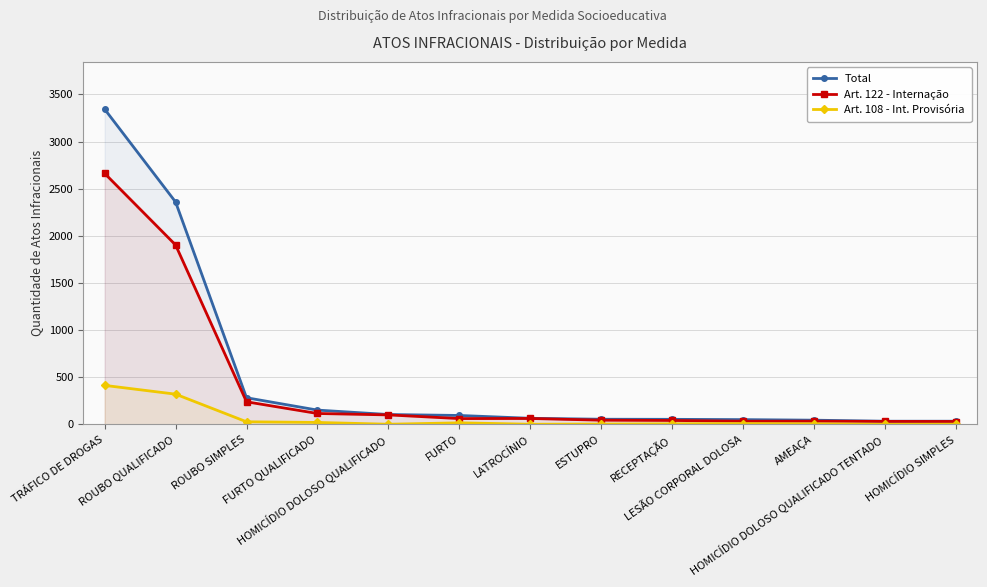

Reading left to right, what are all the values shown in this chart?

Total: 3343	2359	283	152	105	95	65	55	54	51	45	34	34
Art. 122 - Internação: 2662	1903	240	116	101	62	63	45	42	34	34	32	31
Art. 108 - Int. Provisória: 414	321	28	21	2	17	2	4	7	9	6	1	2